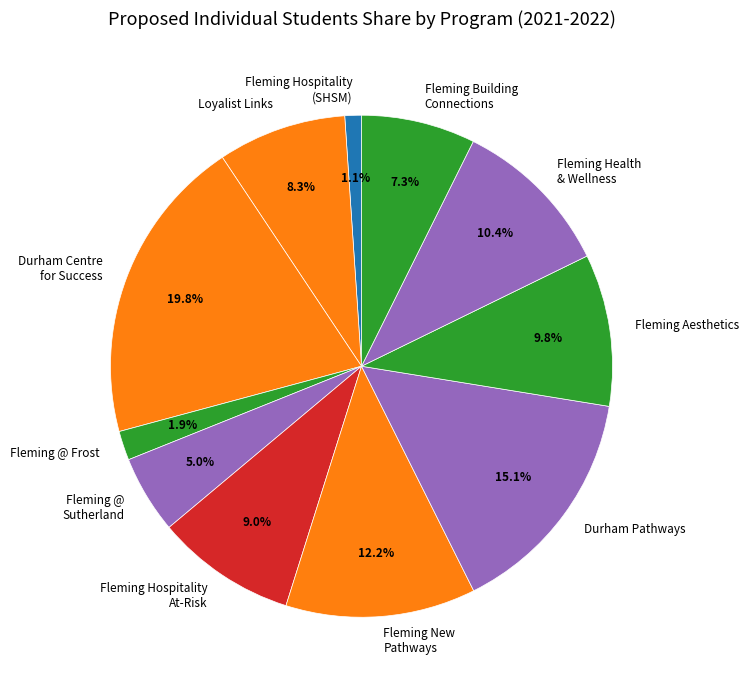

Combined, do Durham Pathways and Fleming Hospitality (SHSM) account for over 50%?

No